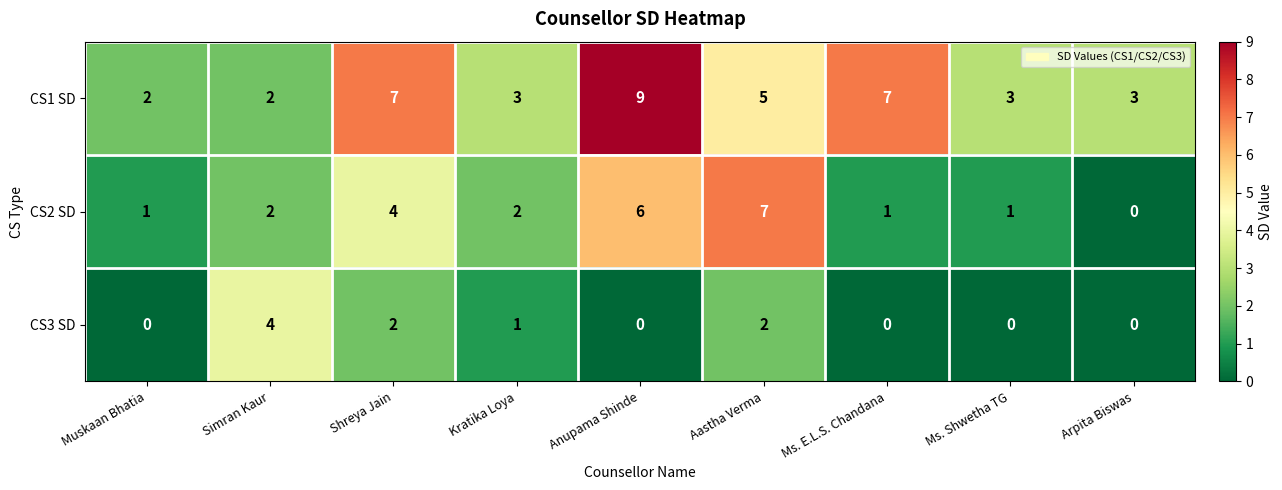

How many positive values does the CS3 SD series have?

4